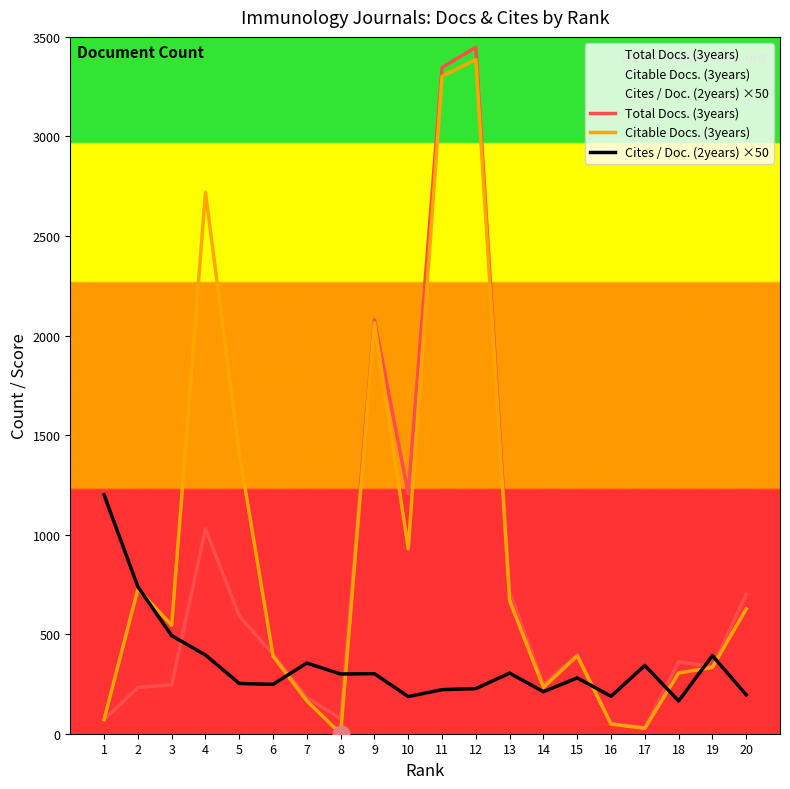

Which category has the highest value in the Total Docs. (3years) series?

12